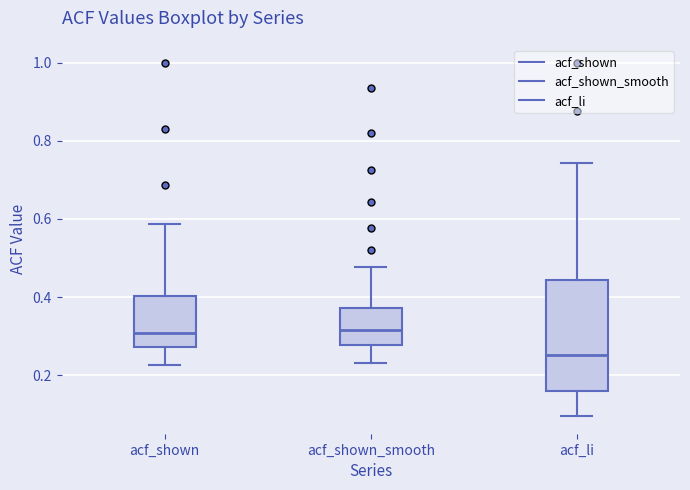

Where does the upper whisker of the box for acf_shown end on the y-axis? The values are not printed on the chart, so give them approximately, as read against the axis.

0.58